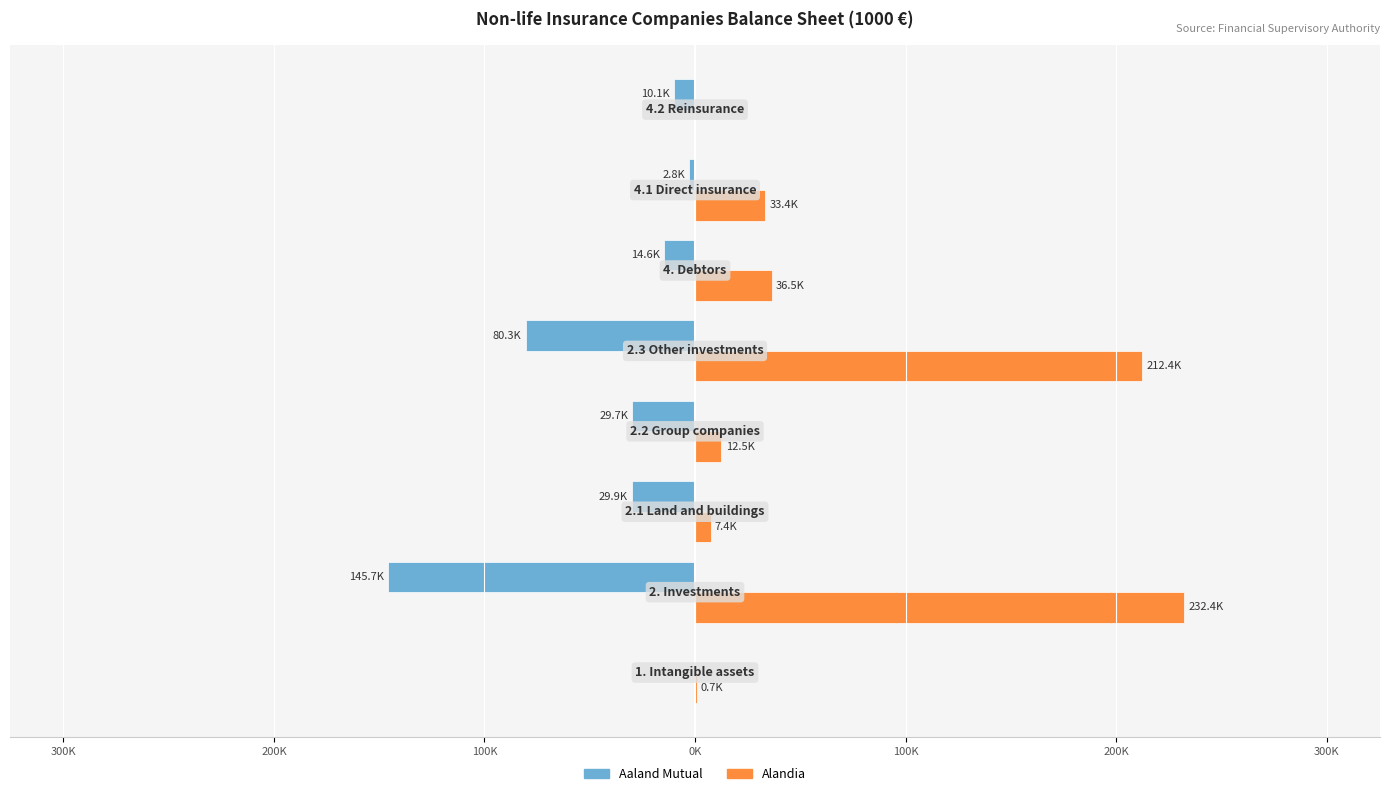

Which series has the widest spread of values?

Alandia